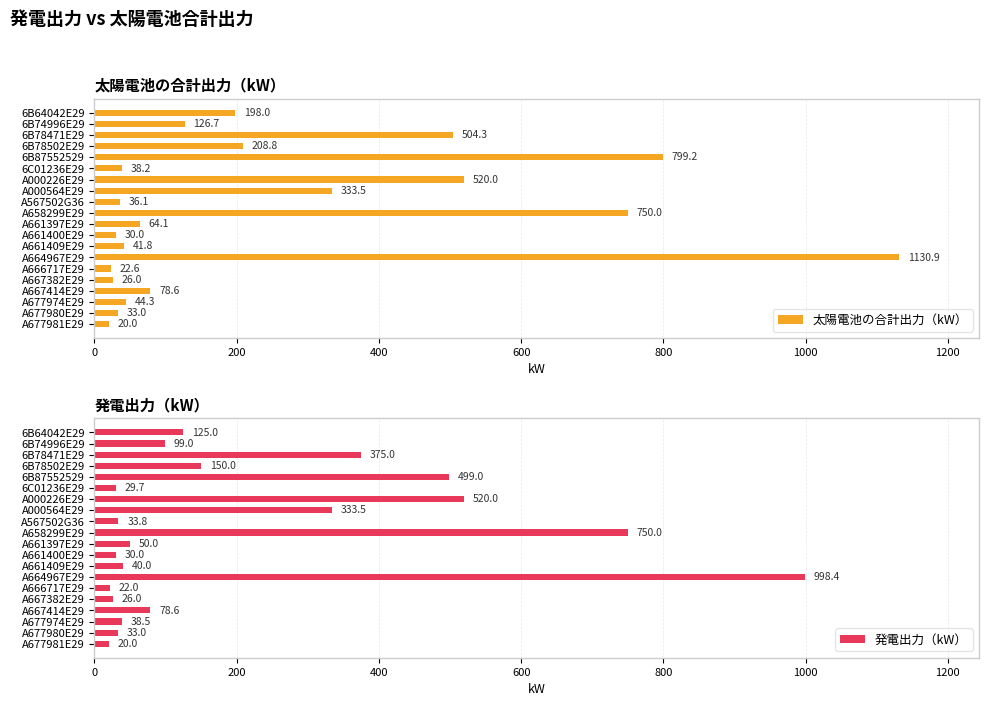

List the labels in order of 太陽電池の合計出力（kW） value, largest first.

A664967E29, 6B87552529, A658299E29, A000226E29, 6B78471E29, A000564E29, 6B78502E29, 6B64042E29, 6B74996E29, A667414E29, A661397E29, A677974E29, A661409E29, 6C01236E29, A567502G36, A677980E29, A661400E29, A667382E29, A666717E29, A677981E29